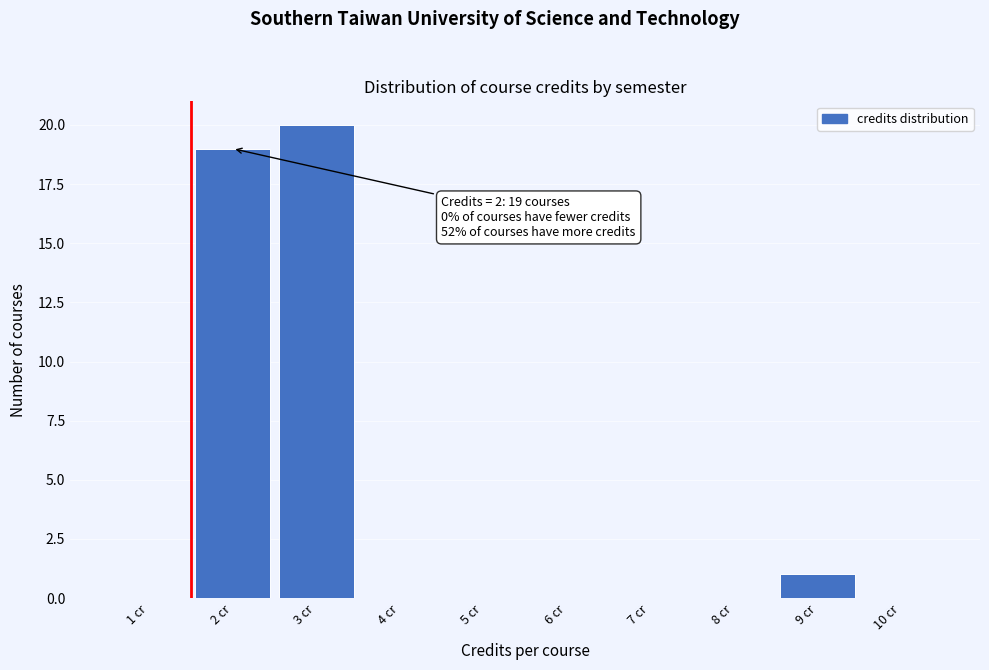

Over which range of the x-axis is the bar tallest?

2.5 to 3.5